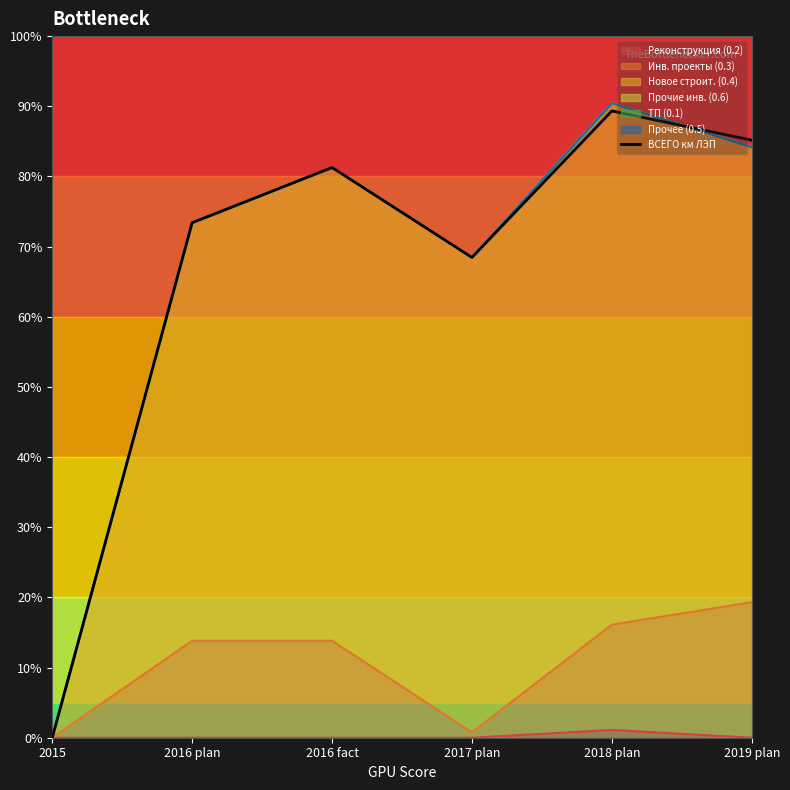

Which category has the lowest value across all series?

2015